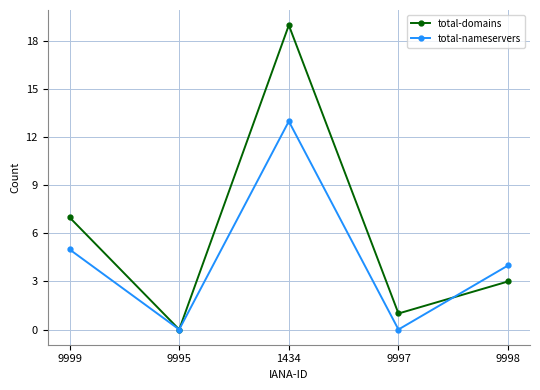

Is the value of total-domains at 9995 greater than the value of total-nameservers at 1434?

No